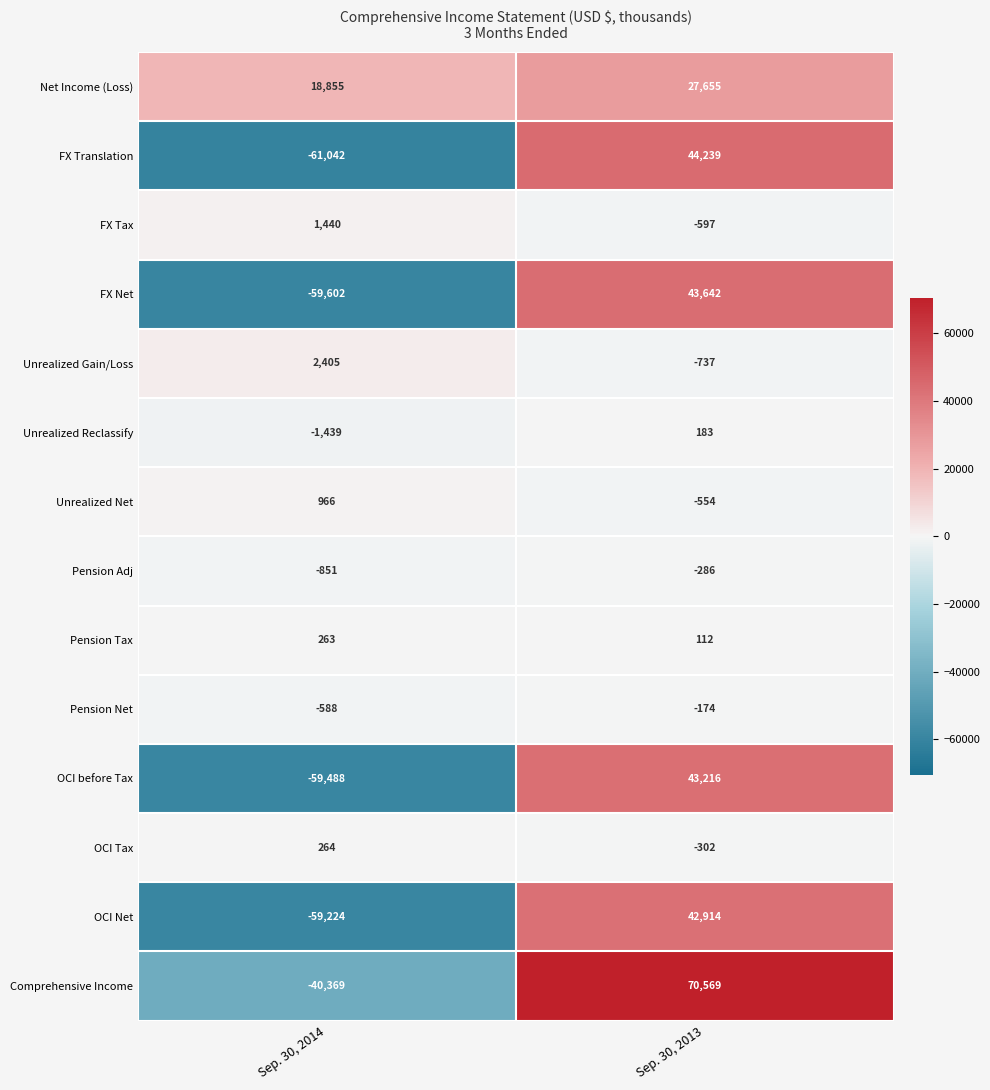

Is the value of Unrealized Reclassify at Sep. 30, 2014 greater than the value of Unrealized Net at Sep. 30, 2014?

No